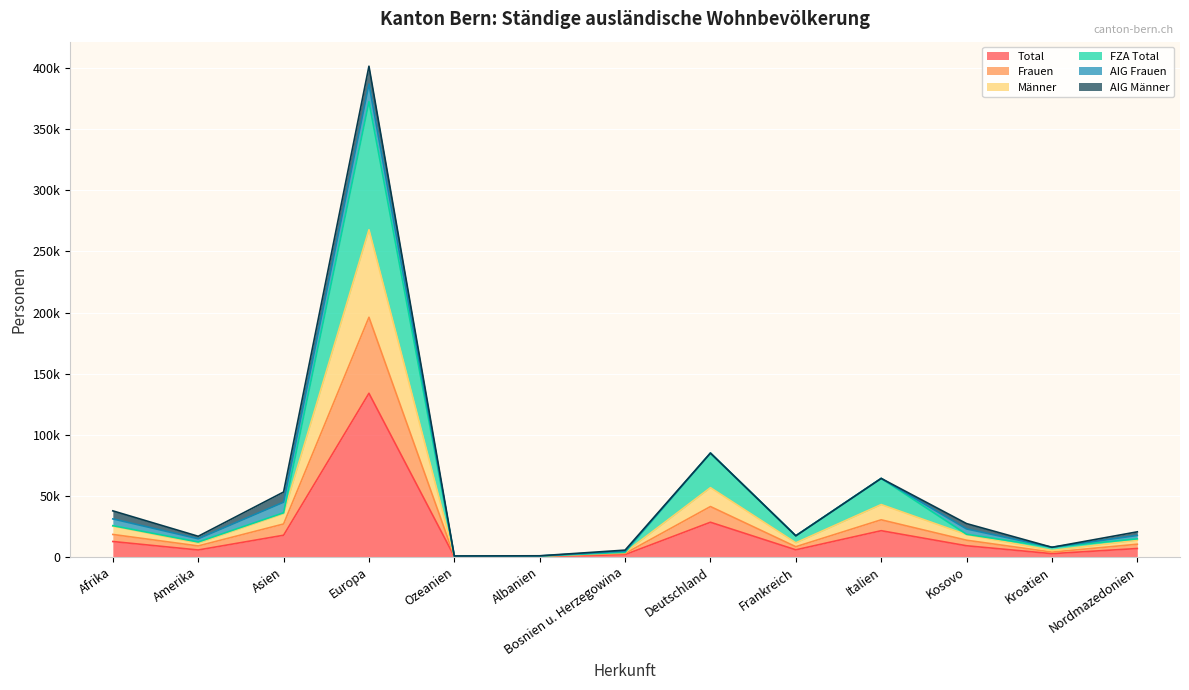

At which category does the chart reach its peak across all series?

Europa